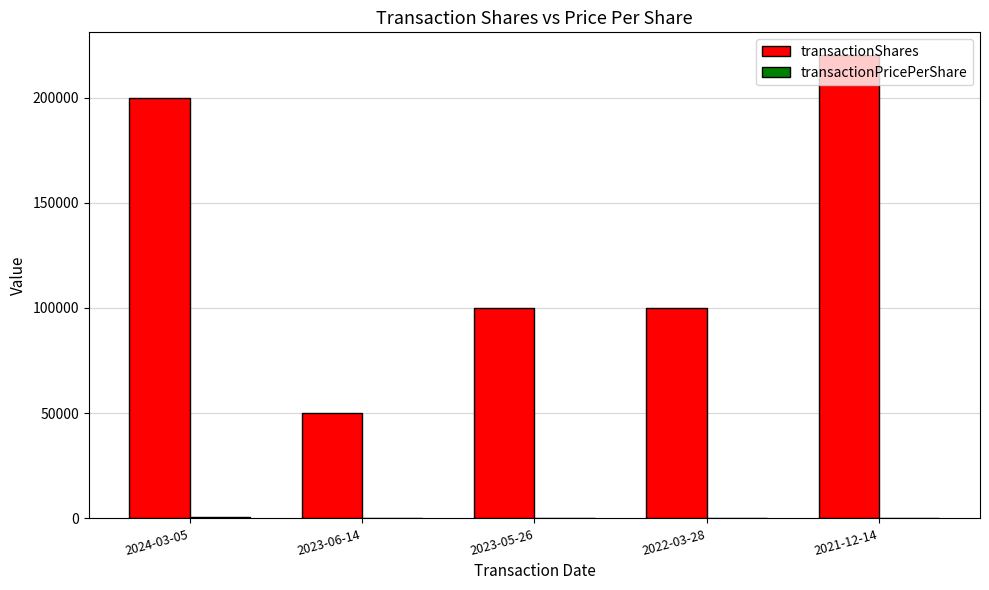

The value of transactionShares at 2022-03-28 is 100000.0. True or false?

True